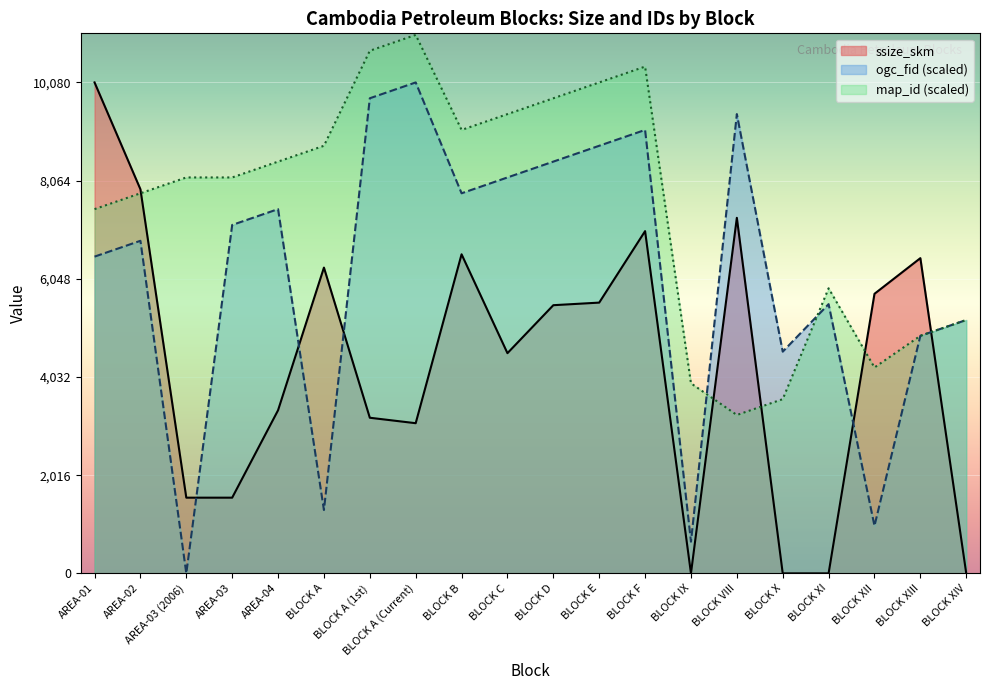

Is the value of ogc_fid at BLOCK B greater than the value of map_id at BLOCK D?

No